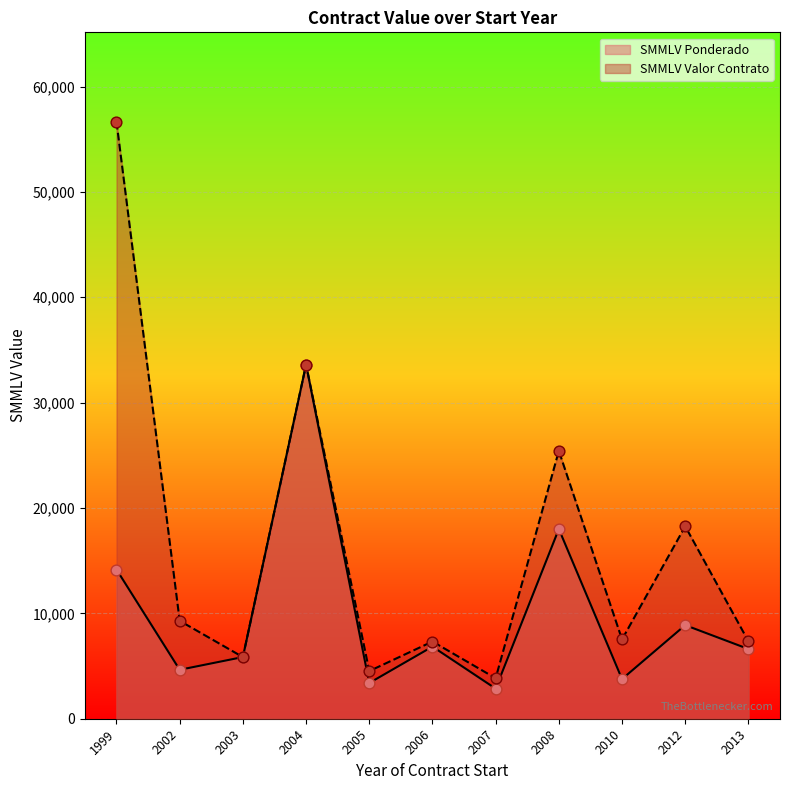

Which series contains the highest Y value?

SMMLV Valor Contrato